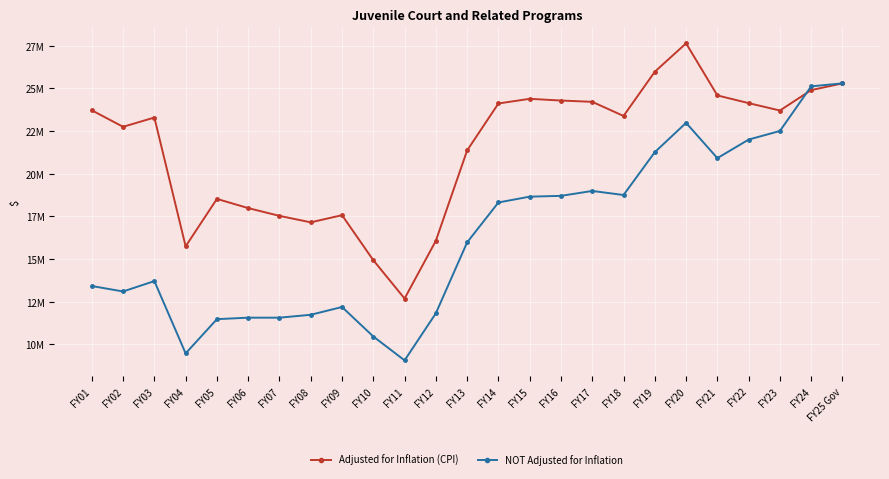

What are all the series names shown in the legend?

Adjusted for Inflation (CPI), NOT Adjusted for Inflation